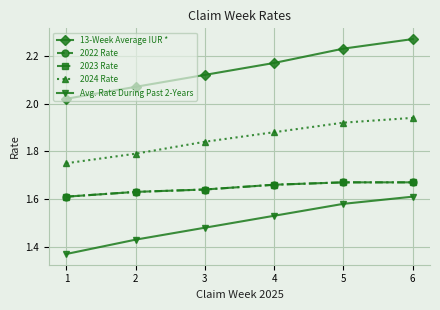

True or false: 13-Week Average IUR * has a value of 0.8 at 3.

False